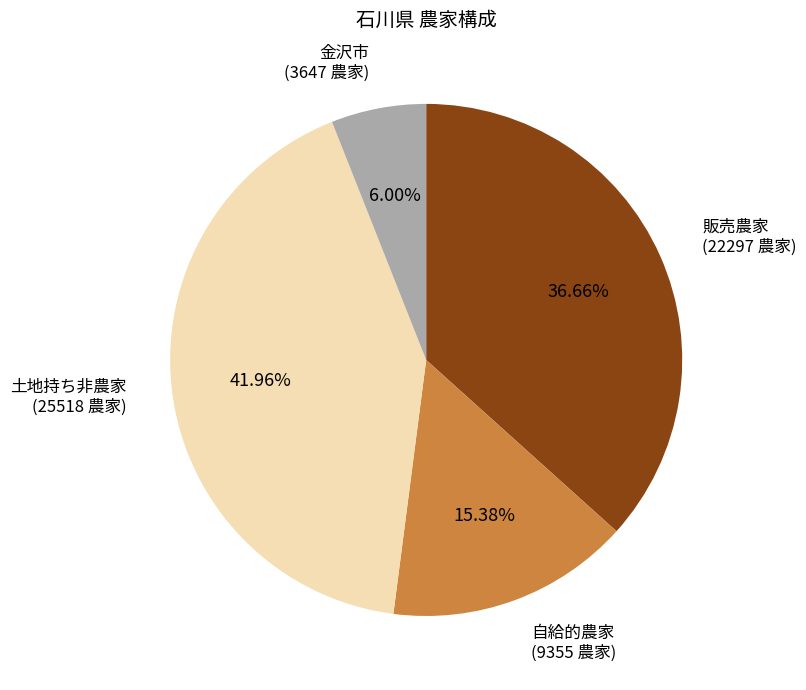

Count the number of slices in the pie.

4